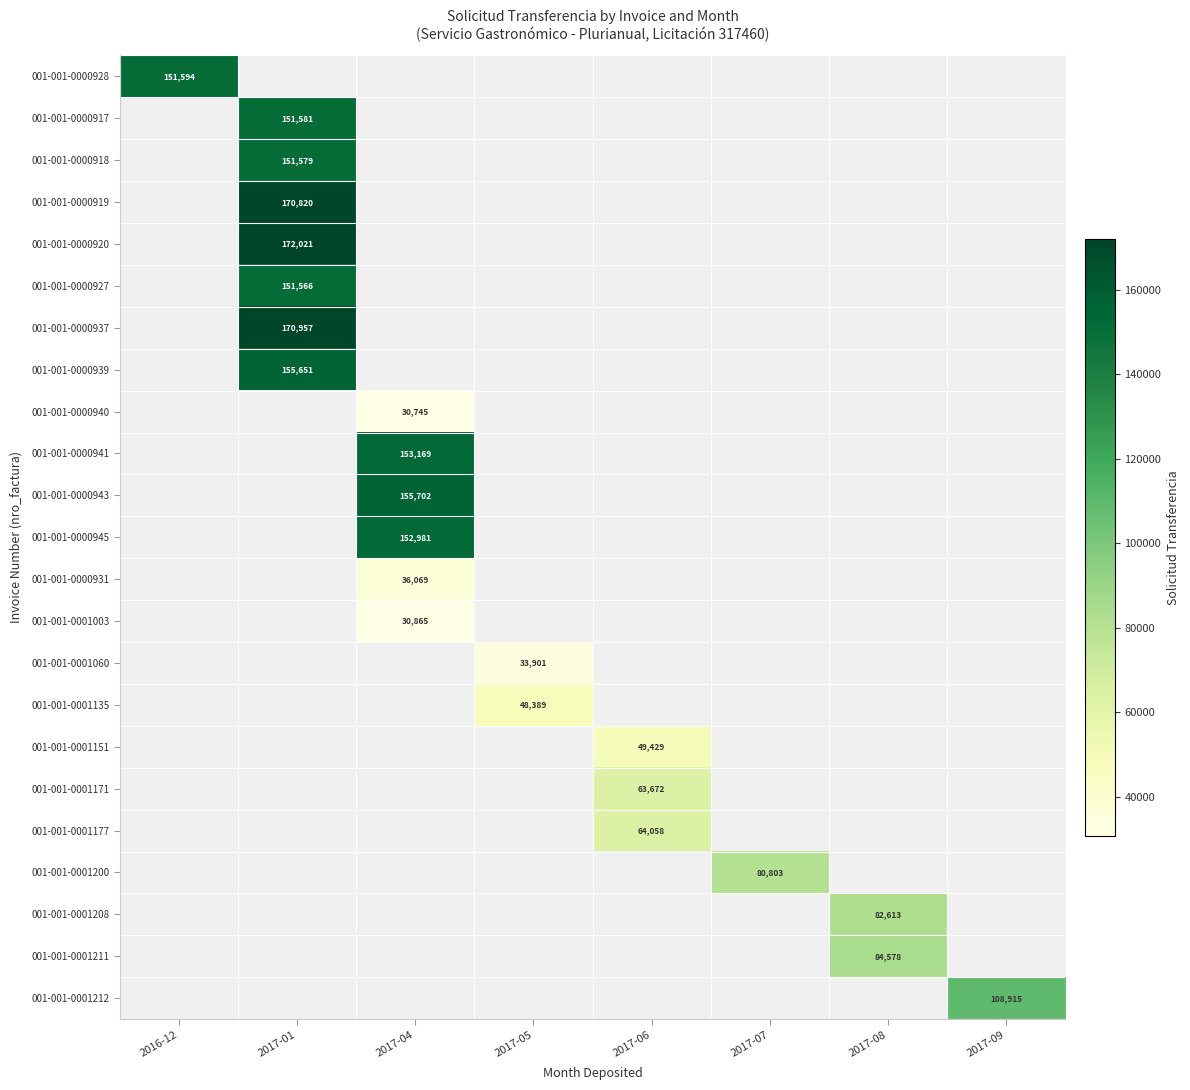

Is the value of 001-001-0001211 at 2017-08 greater than the value of 001-001-0000945 at 2017-04?

No